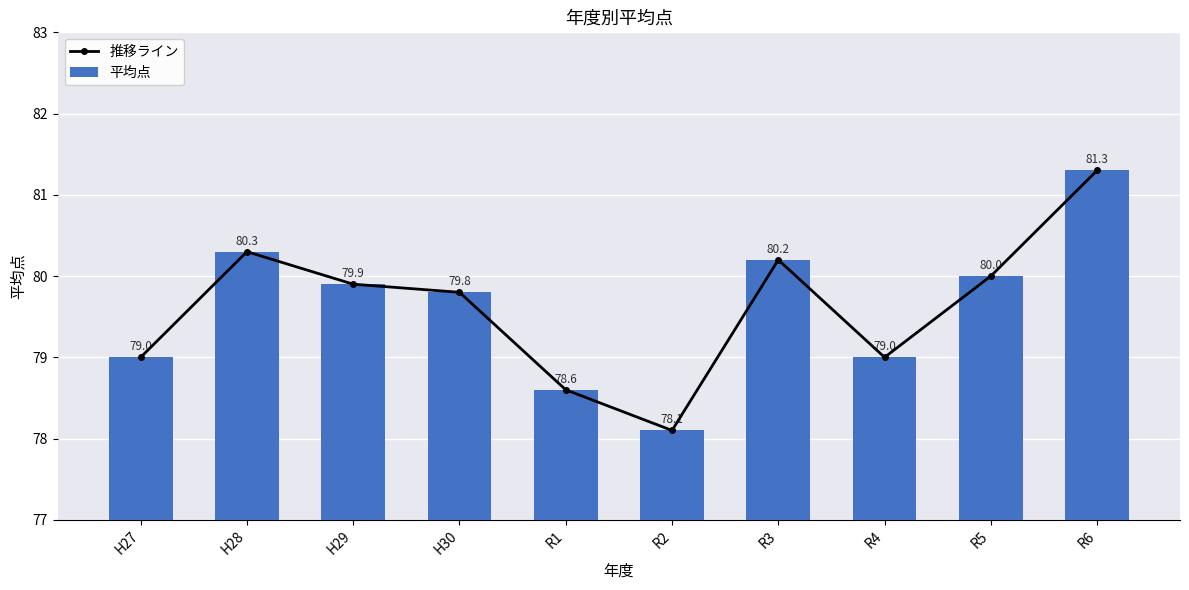

What is the difference between the maximum and minimum values in the 推移ライン series?

3.2